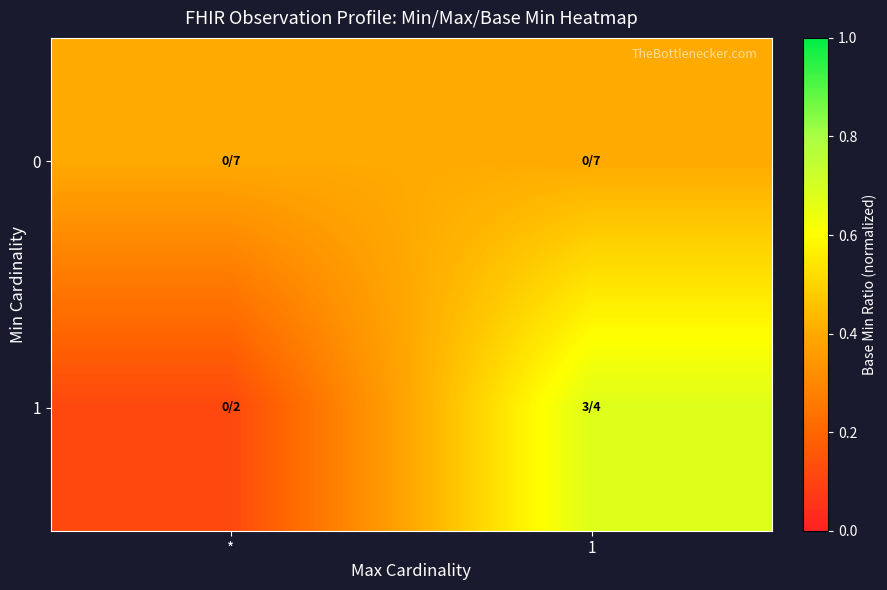

Which category has the highest value across all series?

1